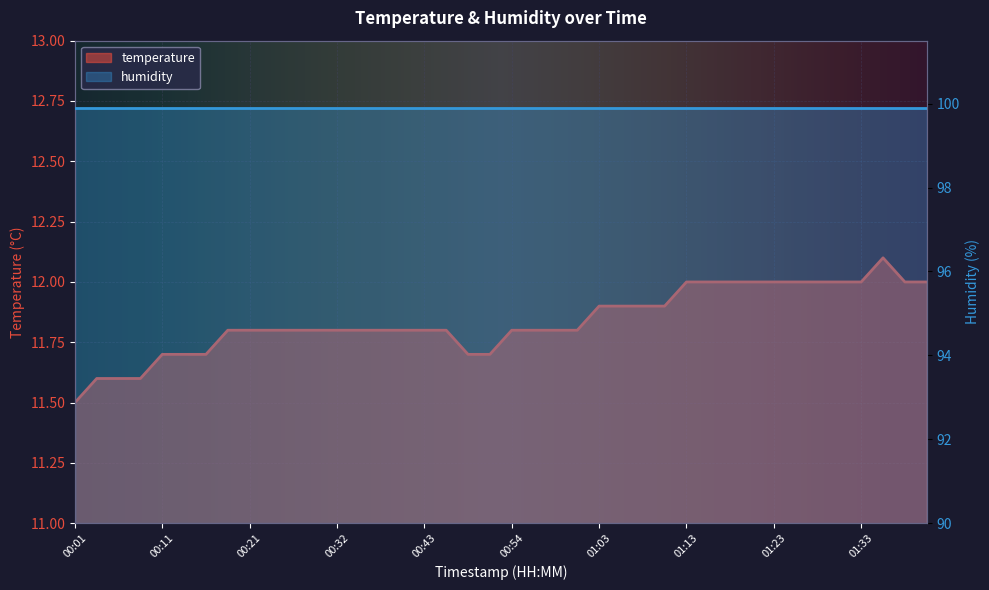

Is it true that the value at 00:35 is 11.8?

True